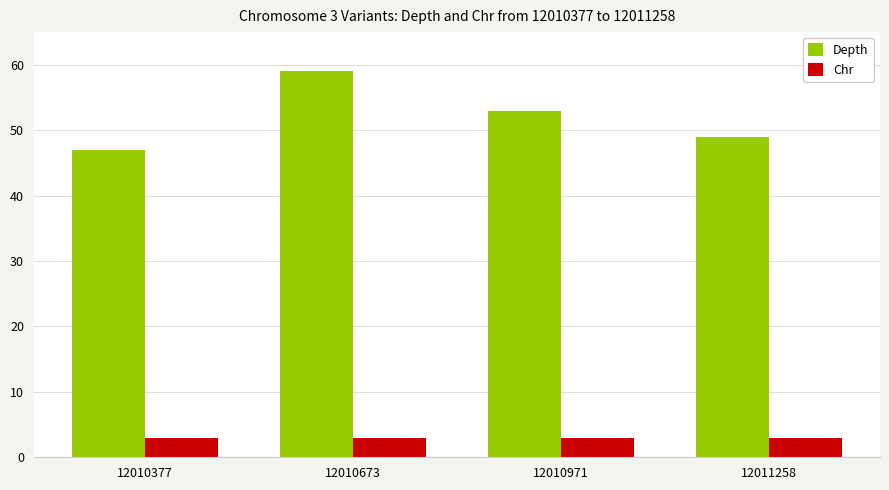

What is the difference between the maximum and second lowest values in the Depth series?

10